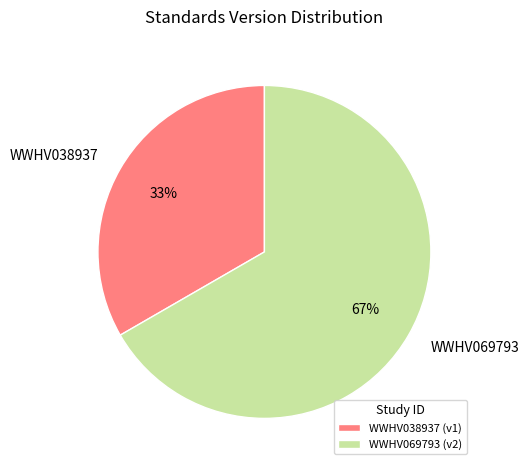

Is it true that WWHV038937 is 46% of the pie?

False